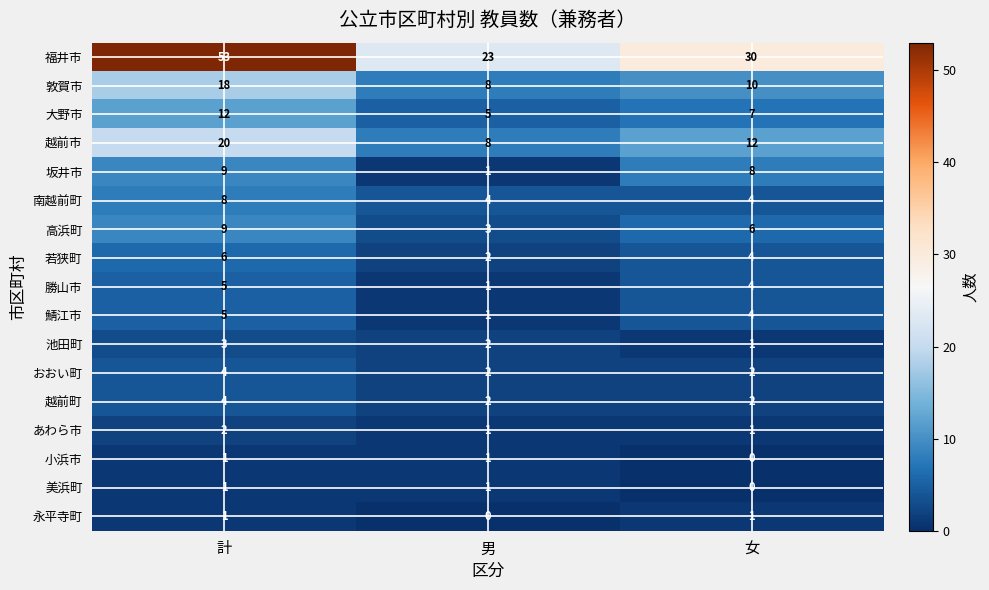

How many positive values does the 永平寺町 series have?

2